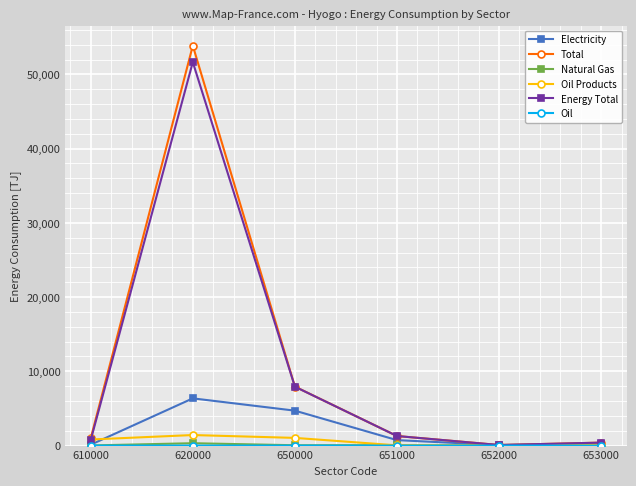

What is the difference between the maximum and minimum values in the Energy Total series?

51575.5